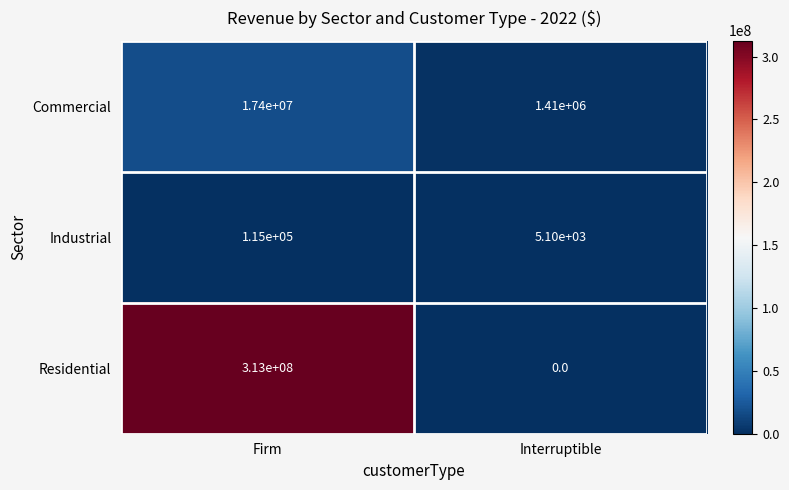

At Firm, list the series in order from largest to smallest.

Residential, Commercial, Industrial